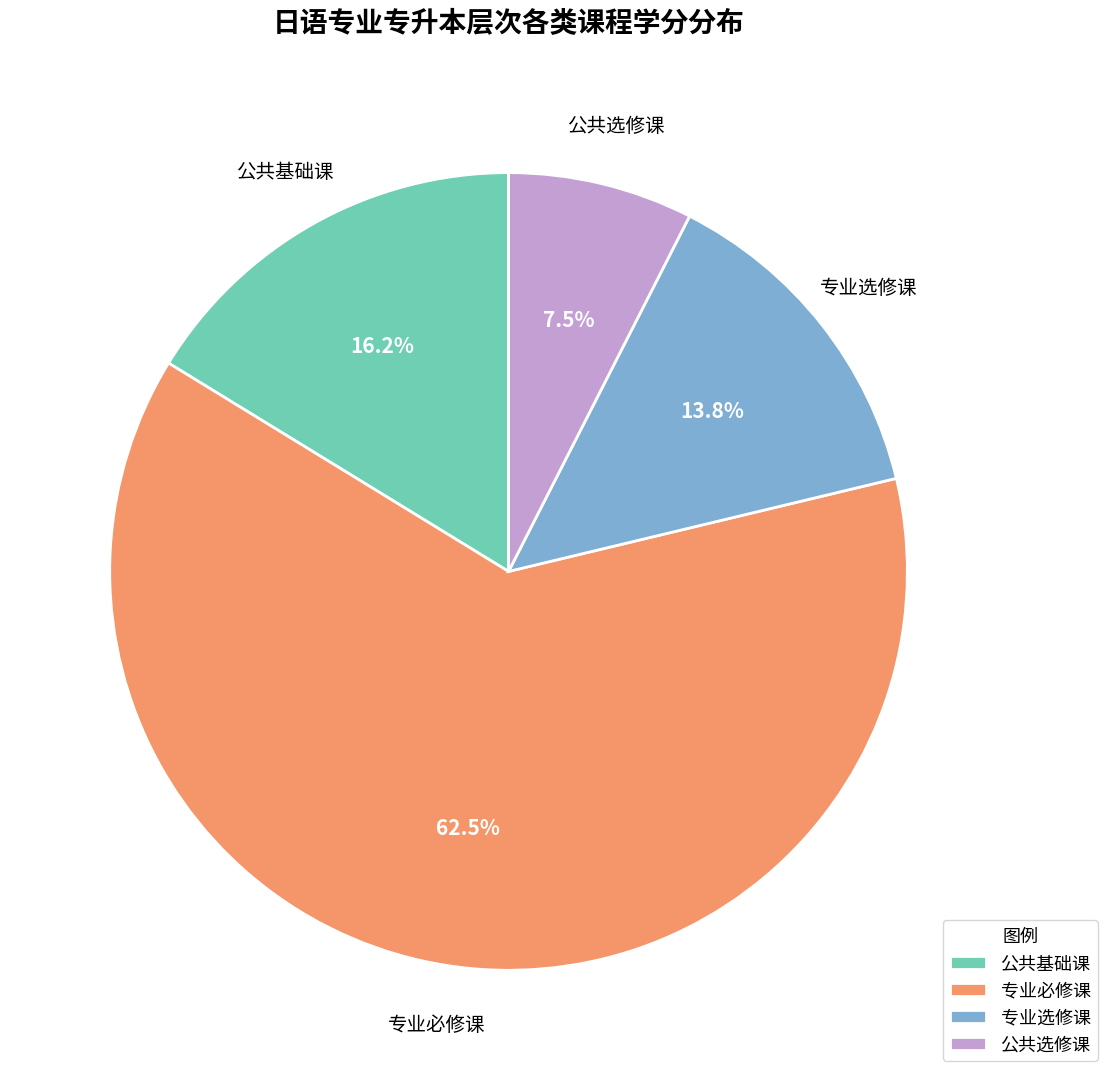

How many segments does this pie chart have?

4